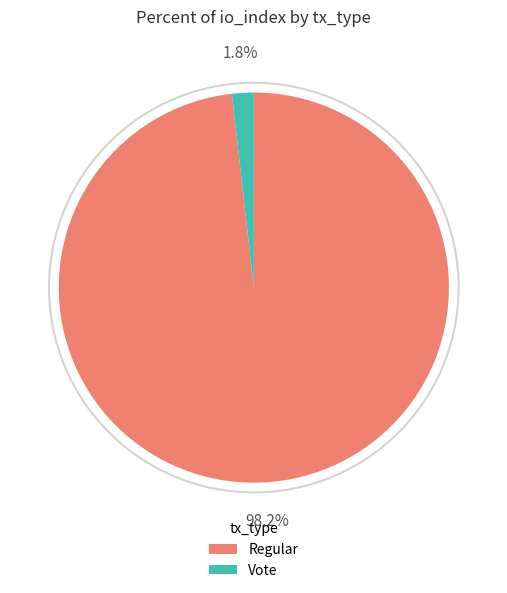

To the nearest percent, what is the average slice percentage?

50%